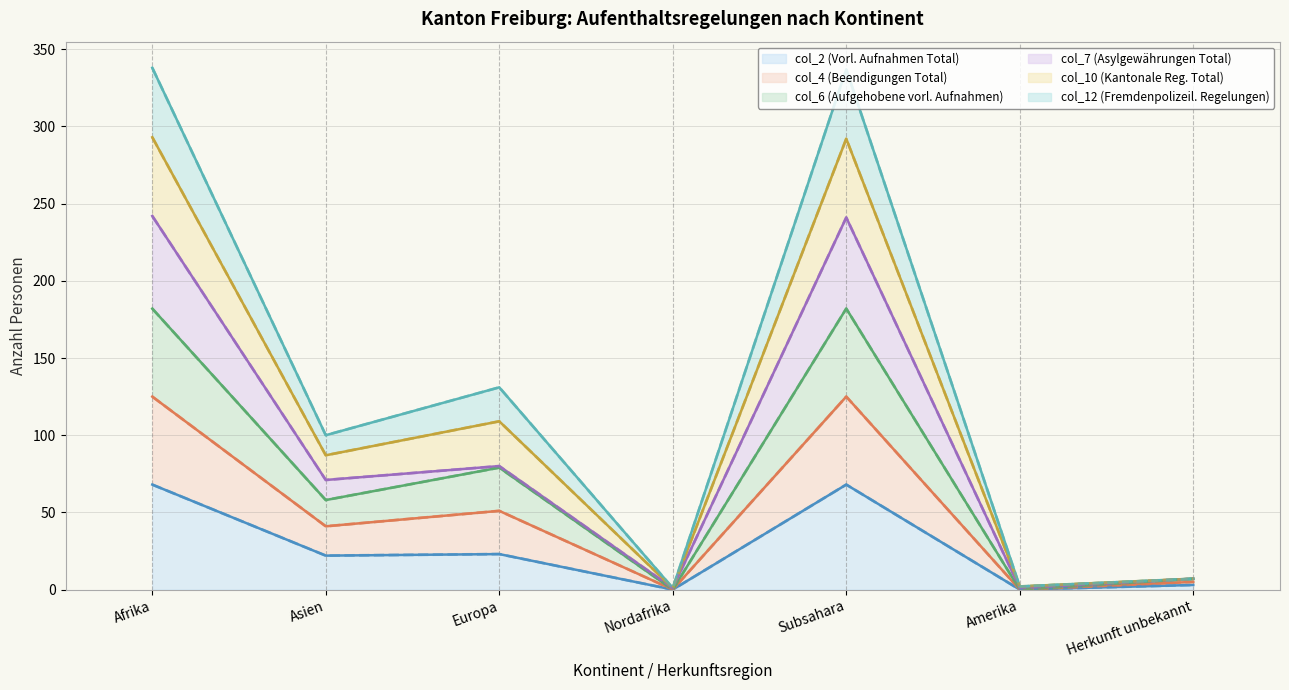

The value of col_2 (Vorl. Aufnahmen Total) at Amerika is -45. True or false?

False